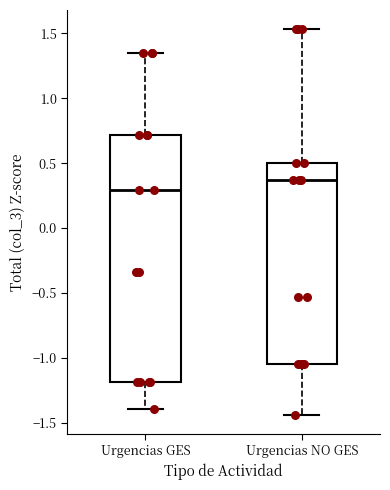

Reading left to right, transcribe this box plot: for each box, give where its median line is, the range the box spans, and where its two whiskers end, as read against the y-axis. The values are not printed on the chart, so give them approximately, as read against the axis.

Urgencias GES: median 0.30, box -1.20 to 0.70, whiskers -1.40 to 1.35
Urgencias NO GES: median 0.35, box -1.05 to 0.50, whiskers -1.45 to 1.55